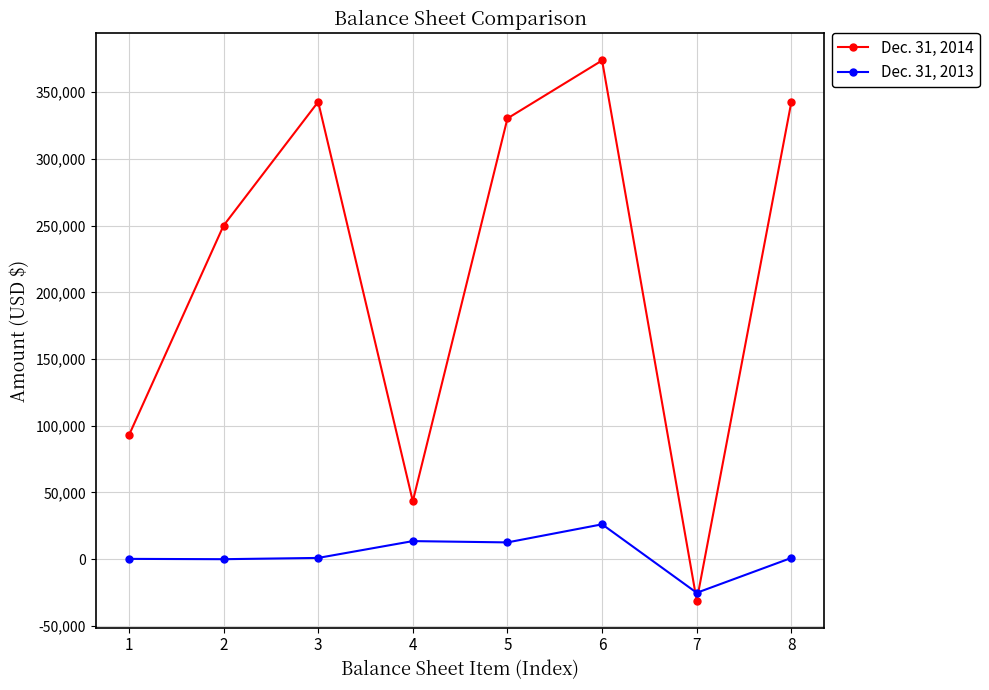

Which series has the largest range (max minus min)?

Dec. 31, 2014